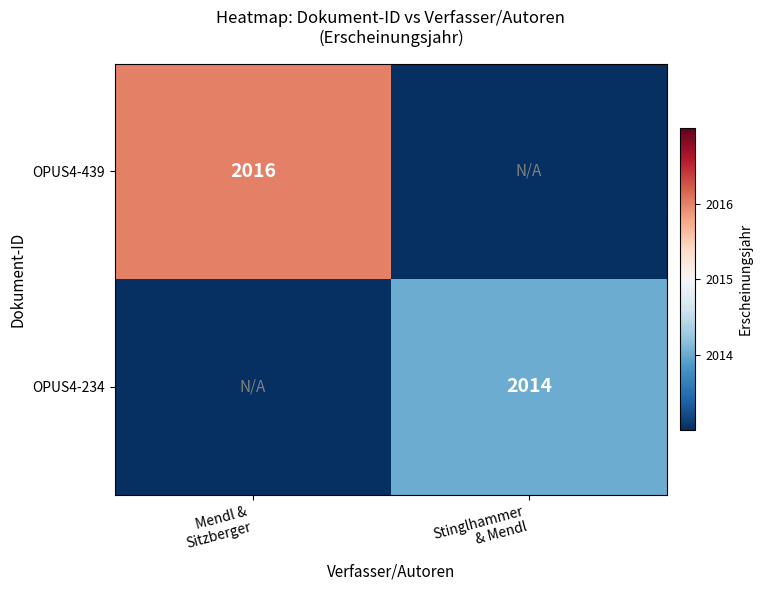

Rank the series by their average value, from lowest to highest.

OPUS4-234, OPUS4-439